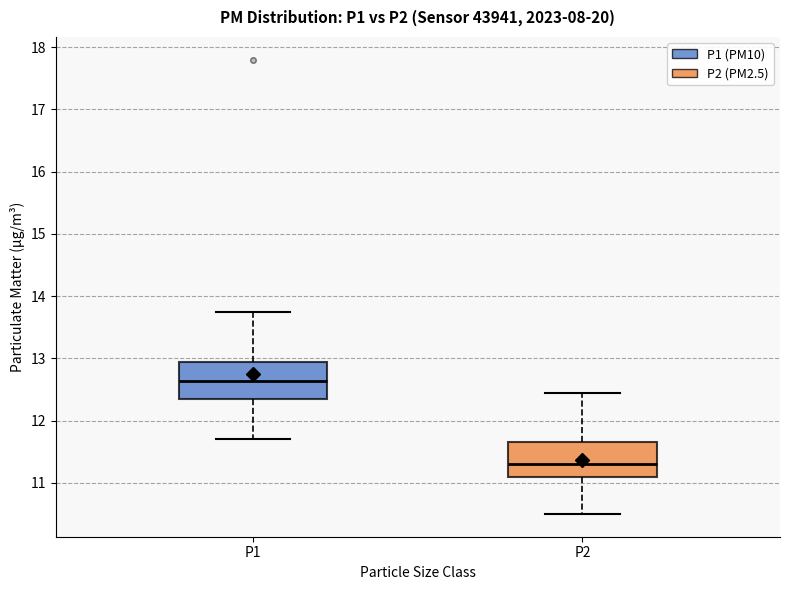

Which box has the highest median line?

P1